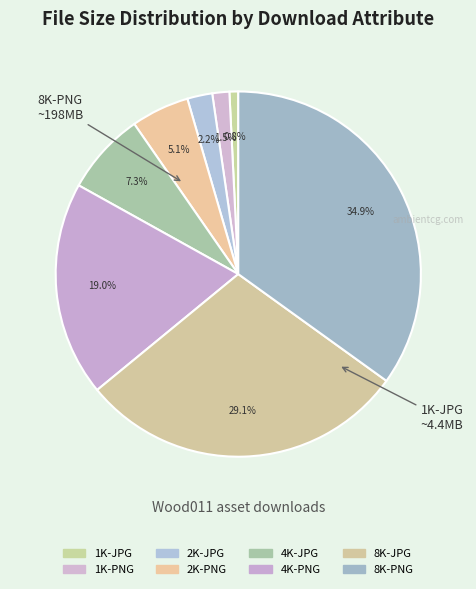

To the nearest percent, what is the combined percentage of 1K-PNG and 2K-PNG?

7%